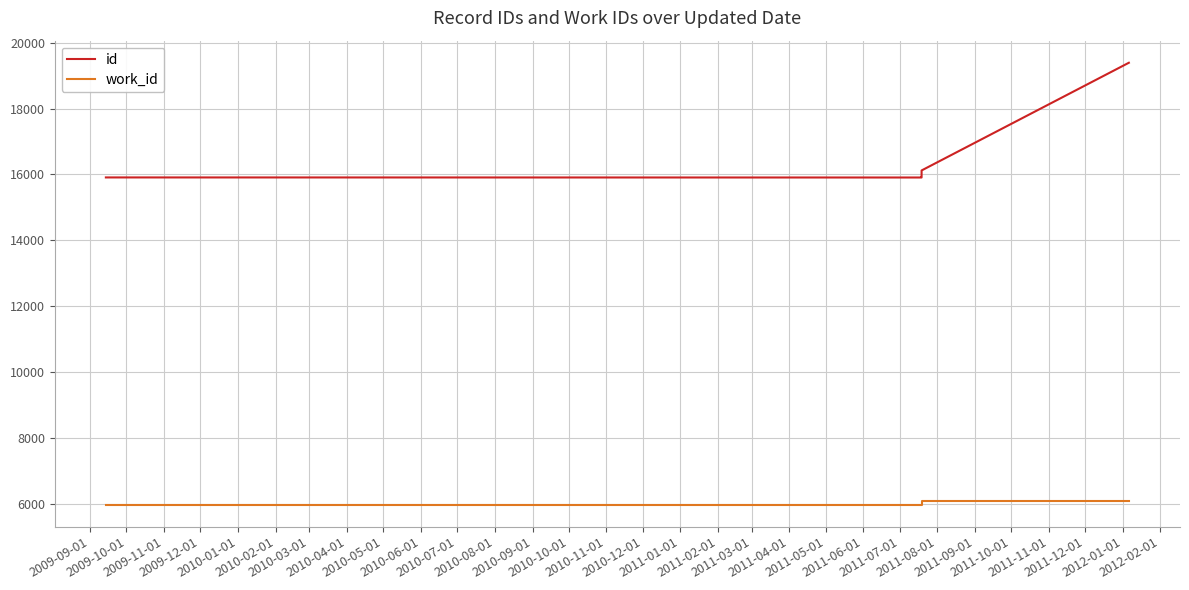

What is the value of the work_id point at the 10th from the left?

6095